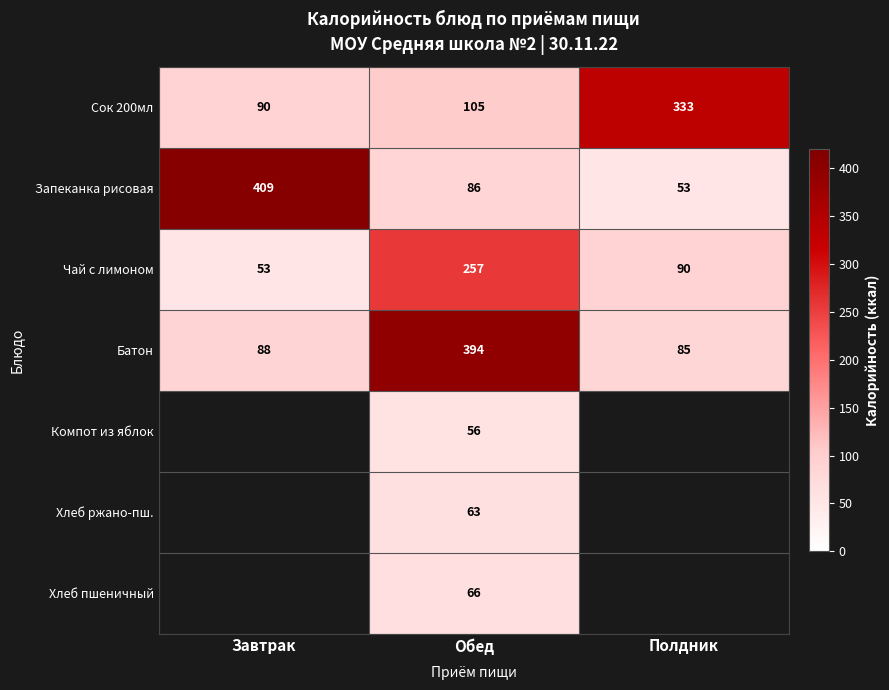

Which category has the lowest value in the Запеканка рисовая series?

Полдник